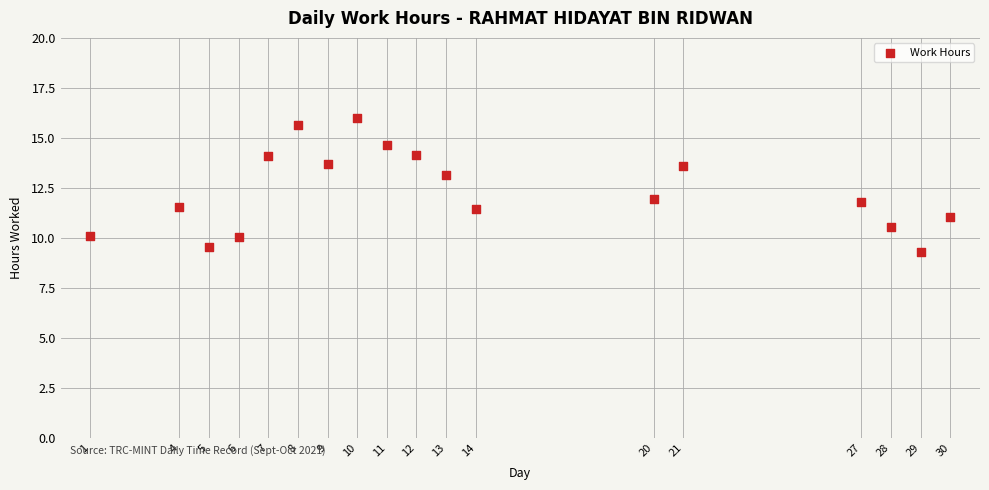

What is the range of X values (max minus min)?

29.0